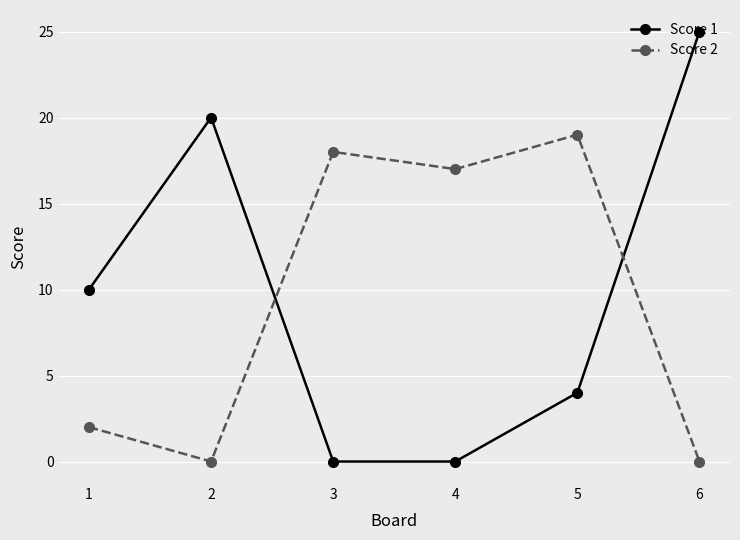

Does the chart have visible grid lines?

Yes